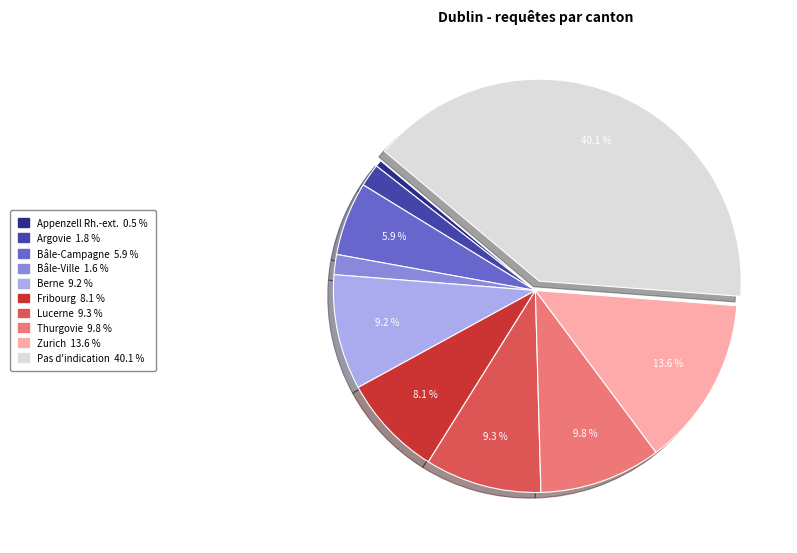

To the nearest percent, what percentage of the pie is Pas d'indication?

40%